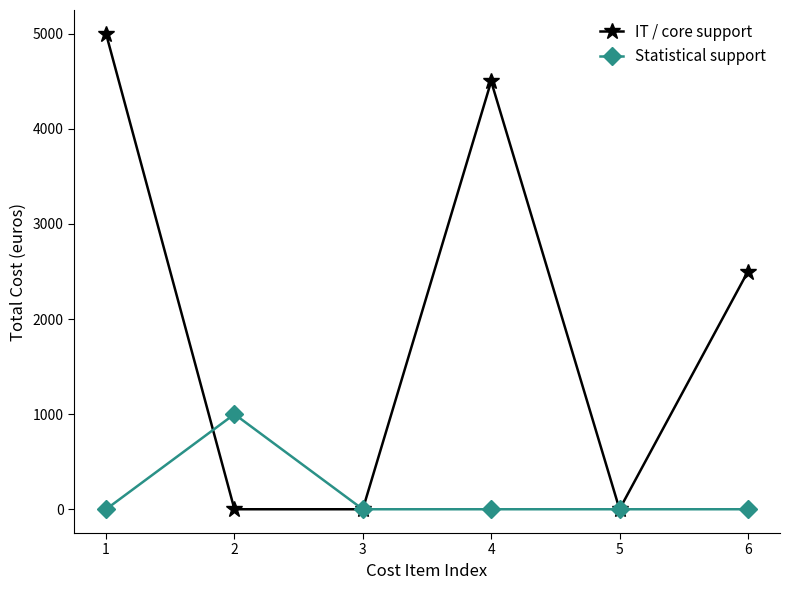

Rank the series at 2 from lowest to highest value.

IT / core support, Statistical support